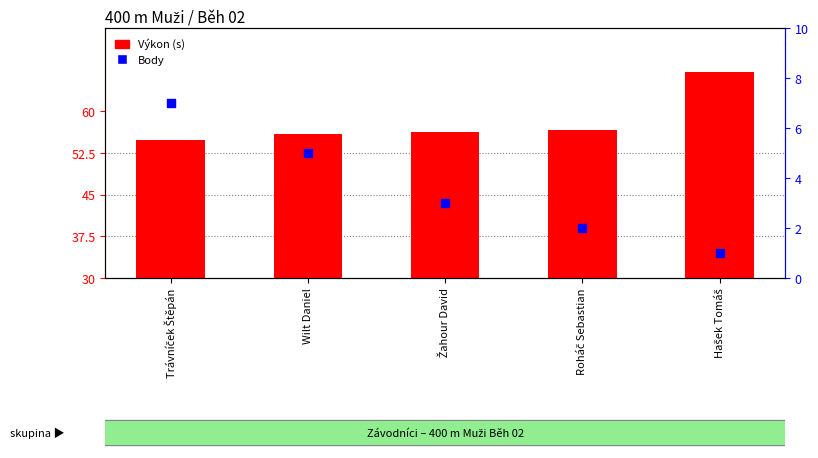

Is the value of Výkon (s) at Hašek Tomáš greater than the value of Body at Žahour David?

Yes